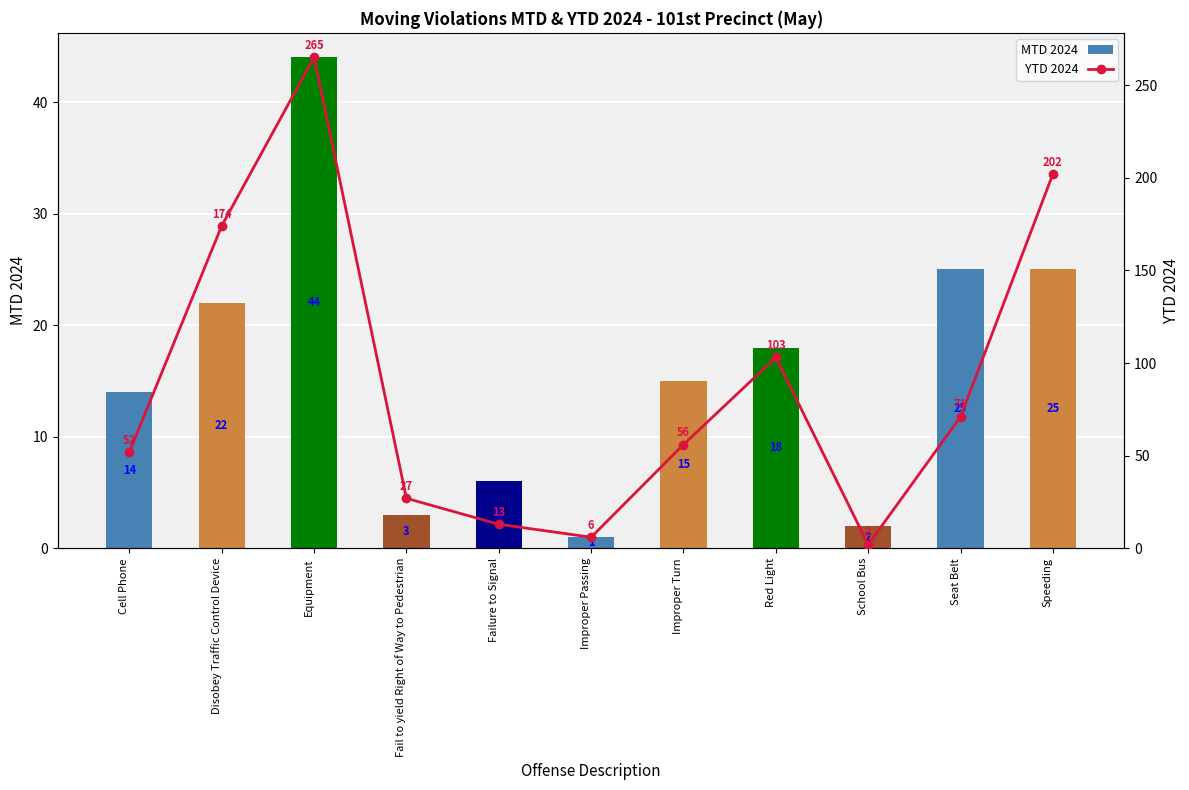

The value of MTD 2024 at Disobey Traffic Control Device is 22. True or false?

True